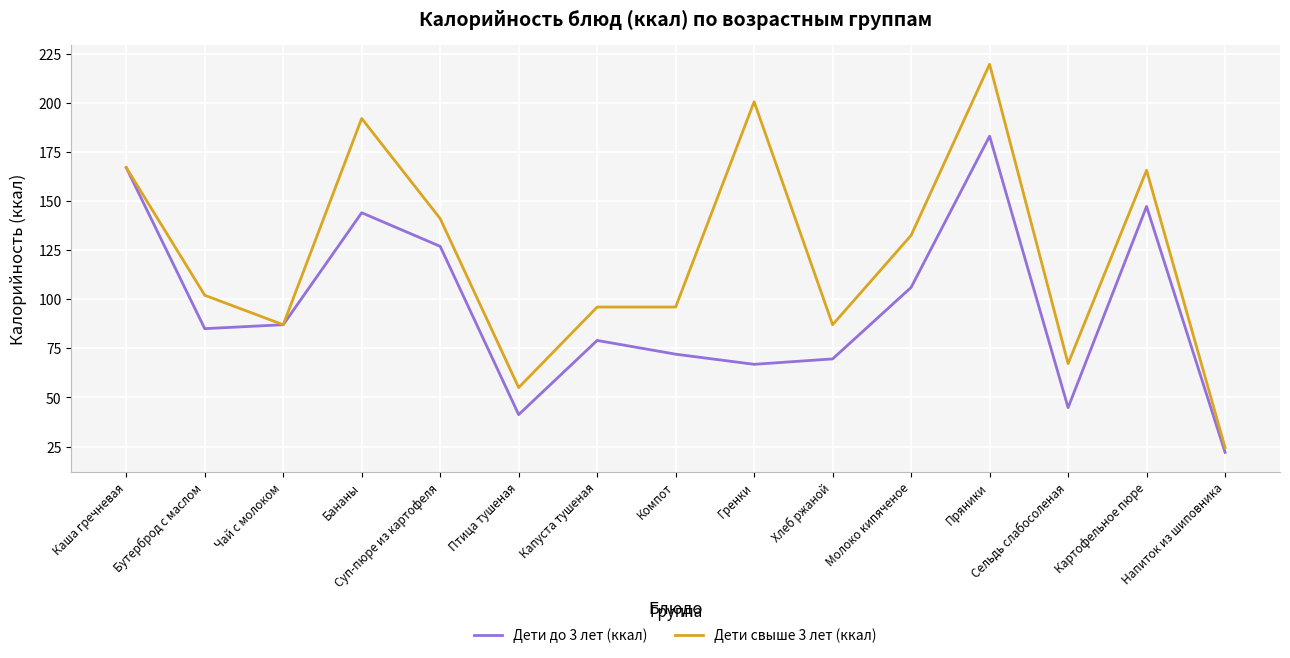

What position from the left is Компот?

8